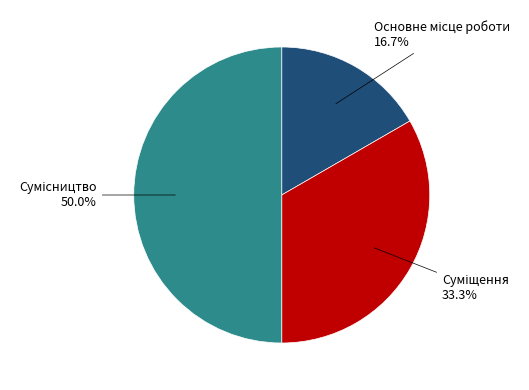

Count the number of slices in the pie.

3